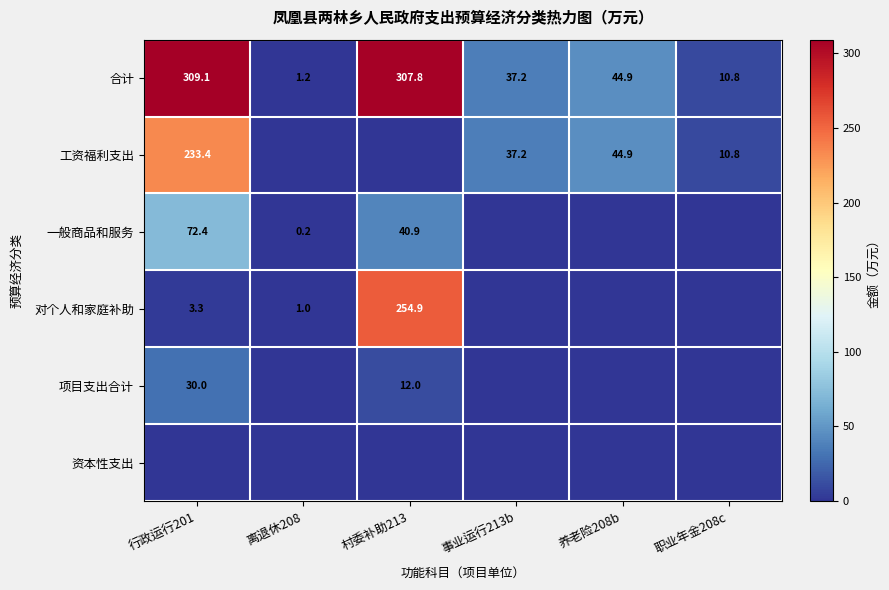

The 合计 series shows 1.9 at 离退休208. True or false?

False